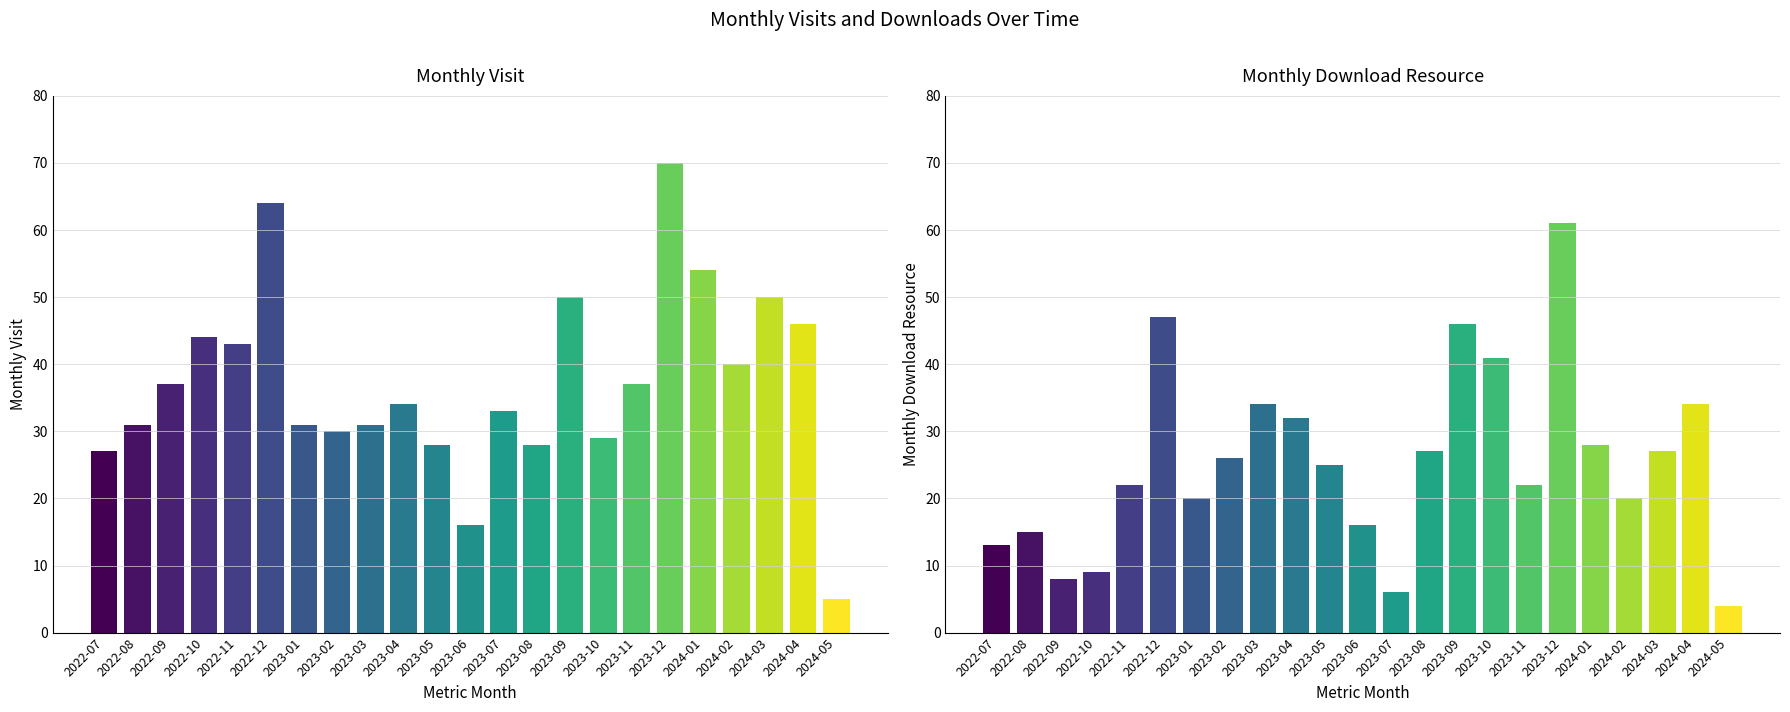

Is it true that monthly_download_resource equals 22 at 2022-11?

True